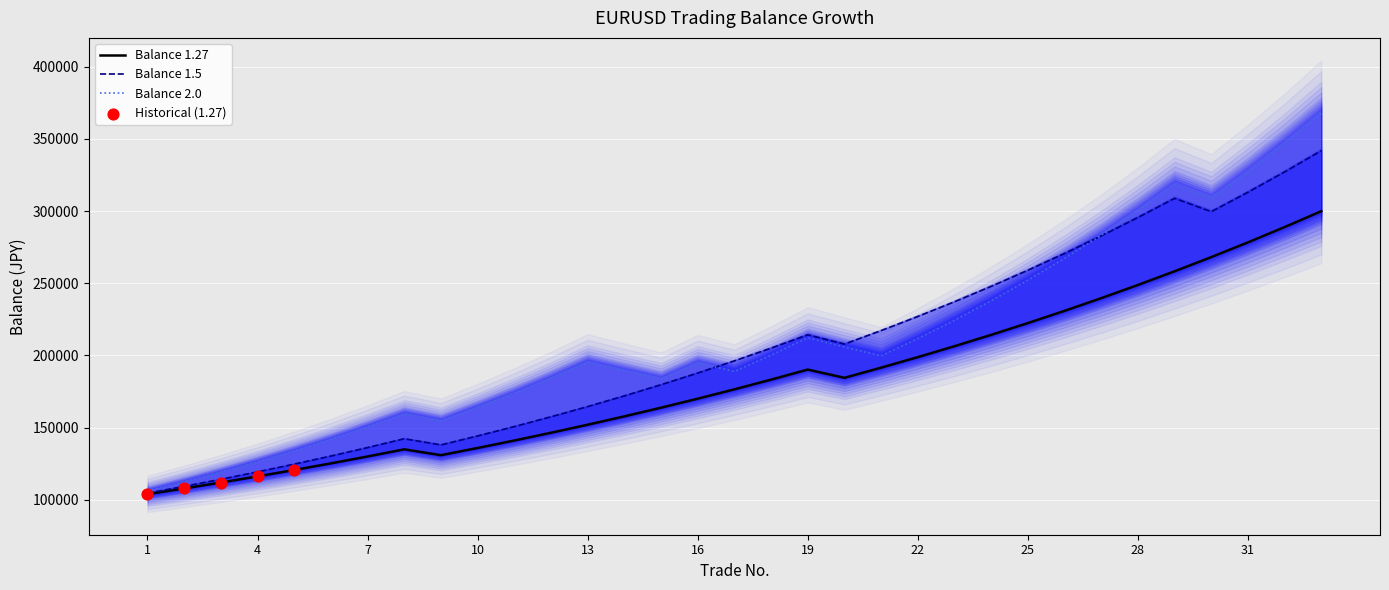

At which category is the sum across all series the highest?

33